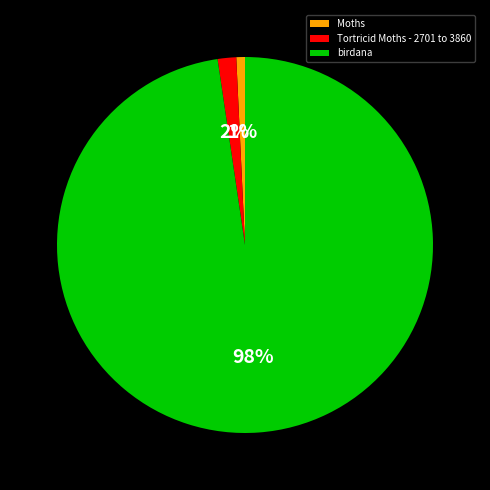

Which slice represents more than half of the pie?

birdana